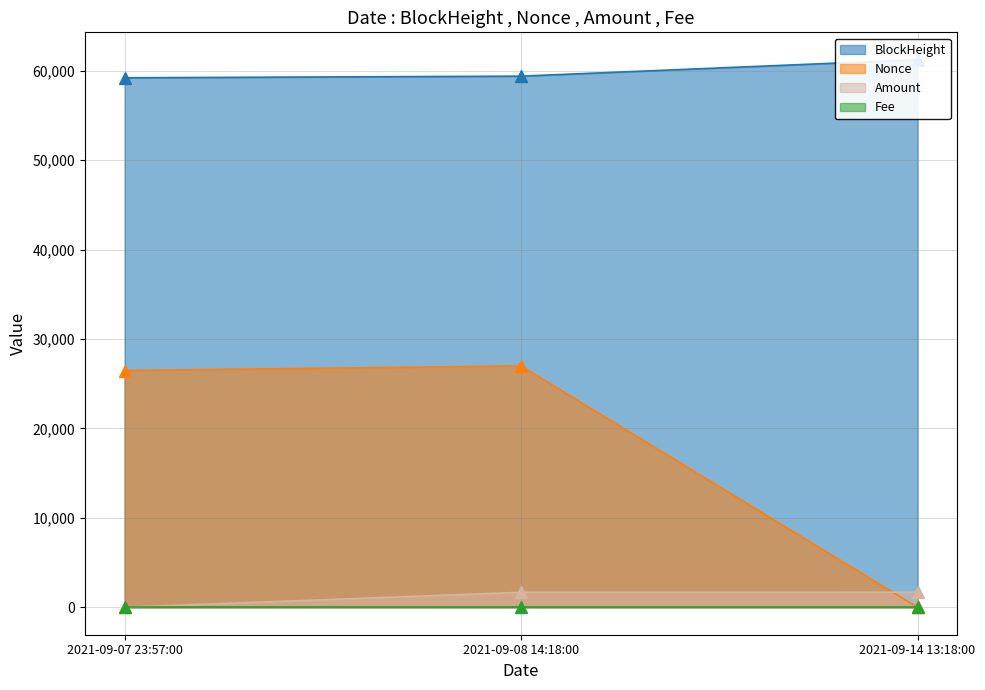

At which label does BlockHeight first exceed 59392?

2021-09-14 13:18:00